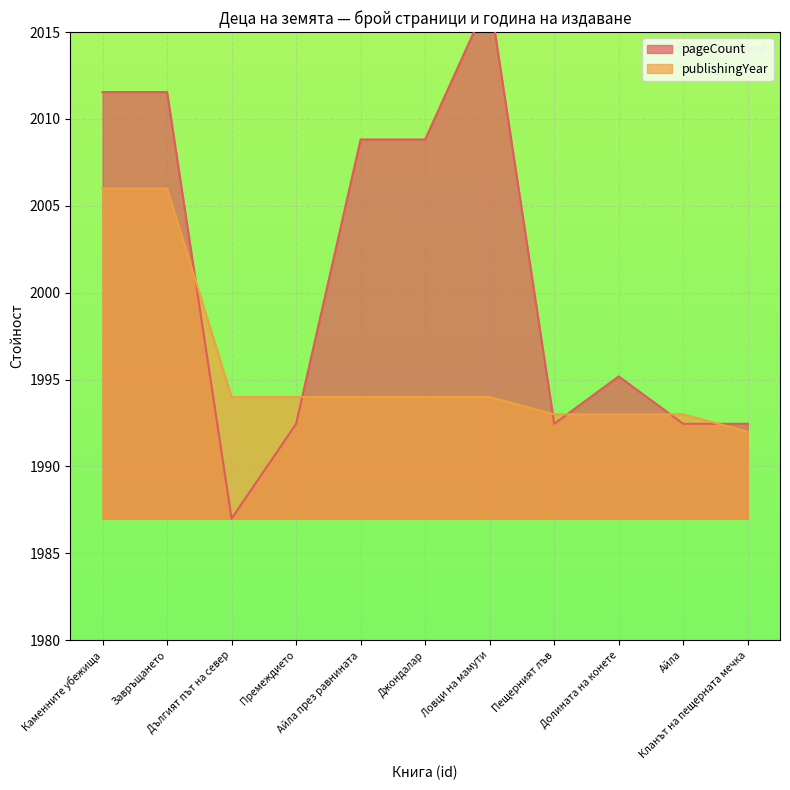

What position from the left is Пещерният лъв?

8